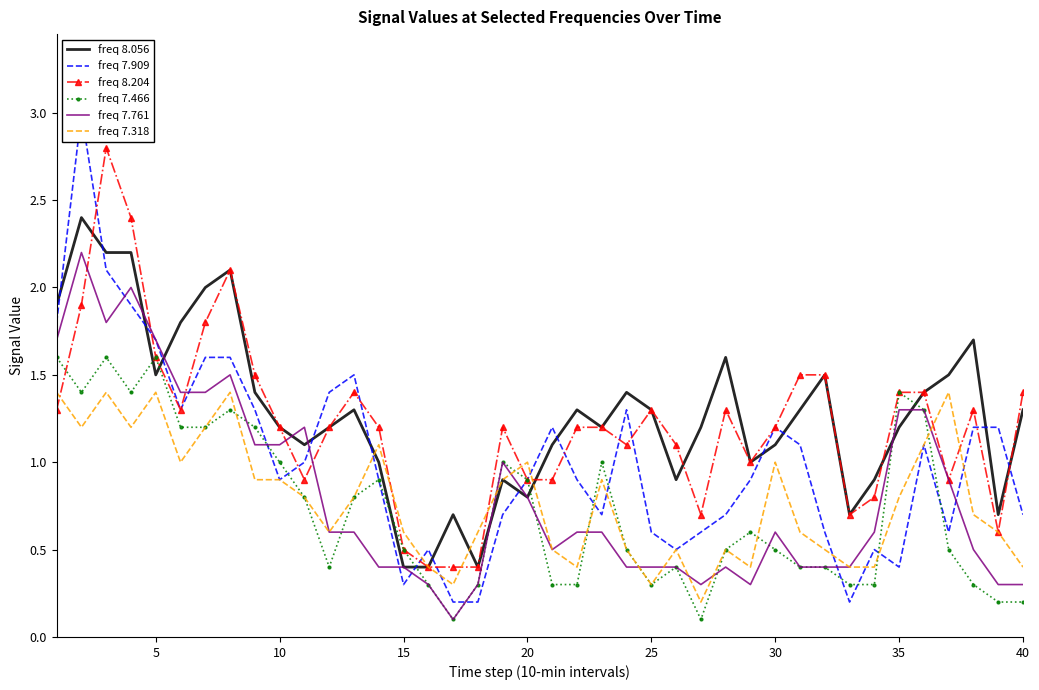

In freq 7.466, how many points are higher than both neighbors (excluding endpoints)?

9